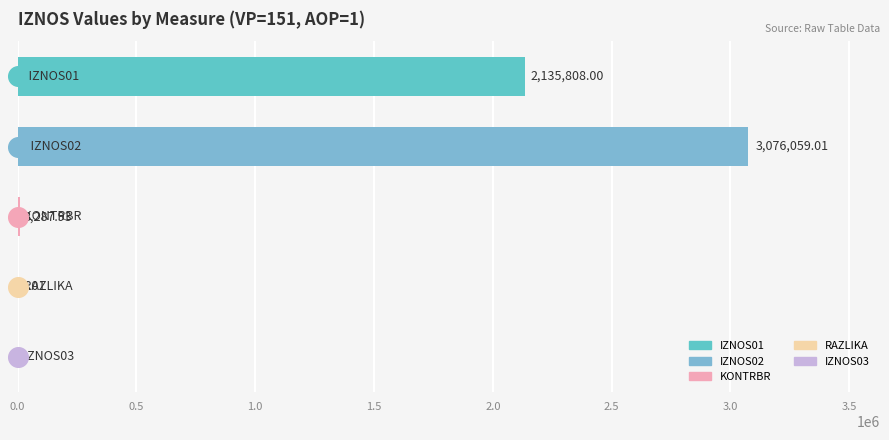

Is the value of IZNOS01 at AOP=1 greater than the value of IZNOS02 at AOP=4?

Yes